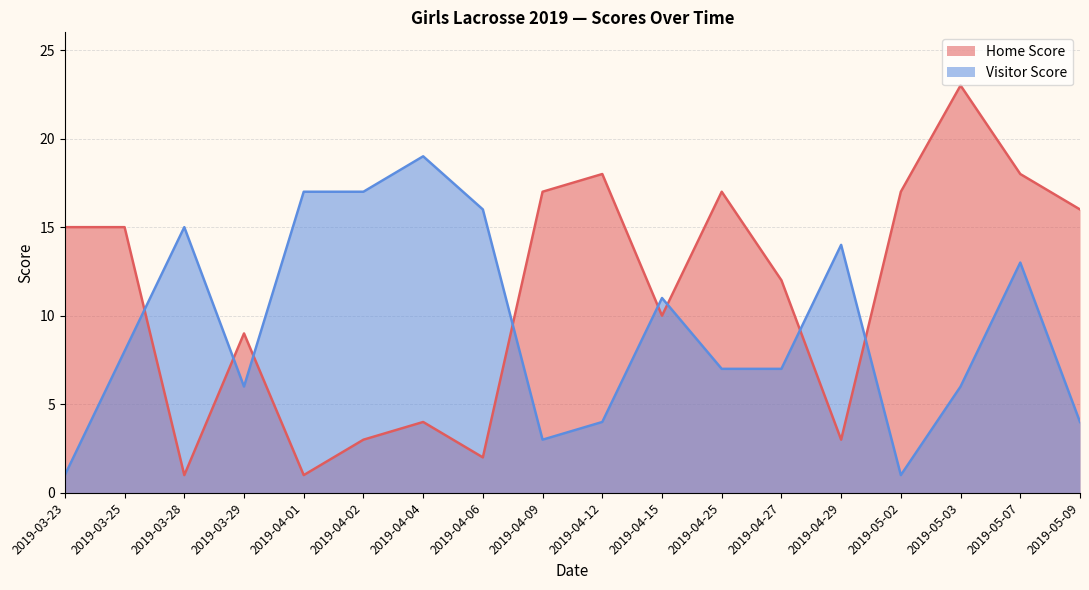

How many series are shown in this chart?

2